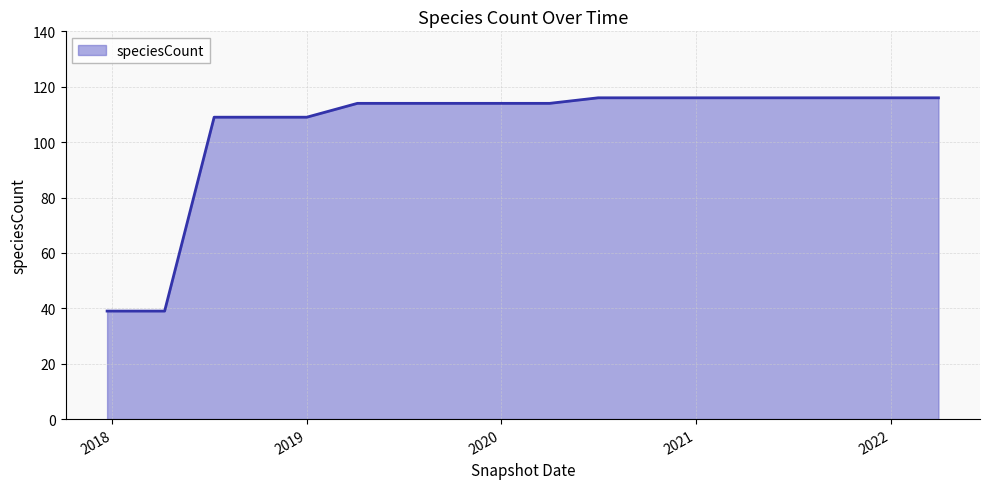

What is the smallest value displayed?

39